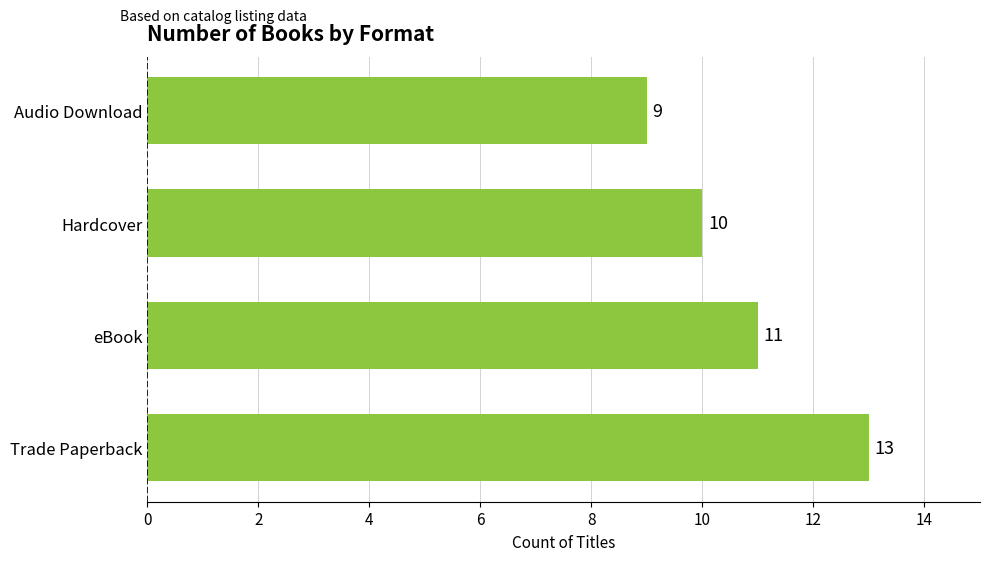

What is the difference between the maximum and minimum values?

4